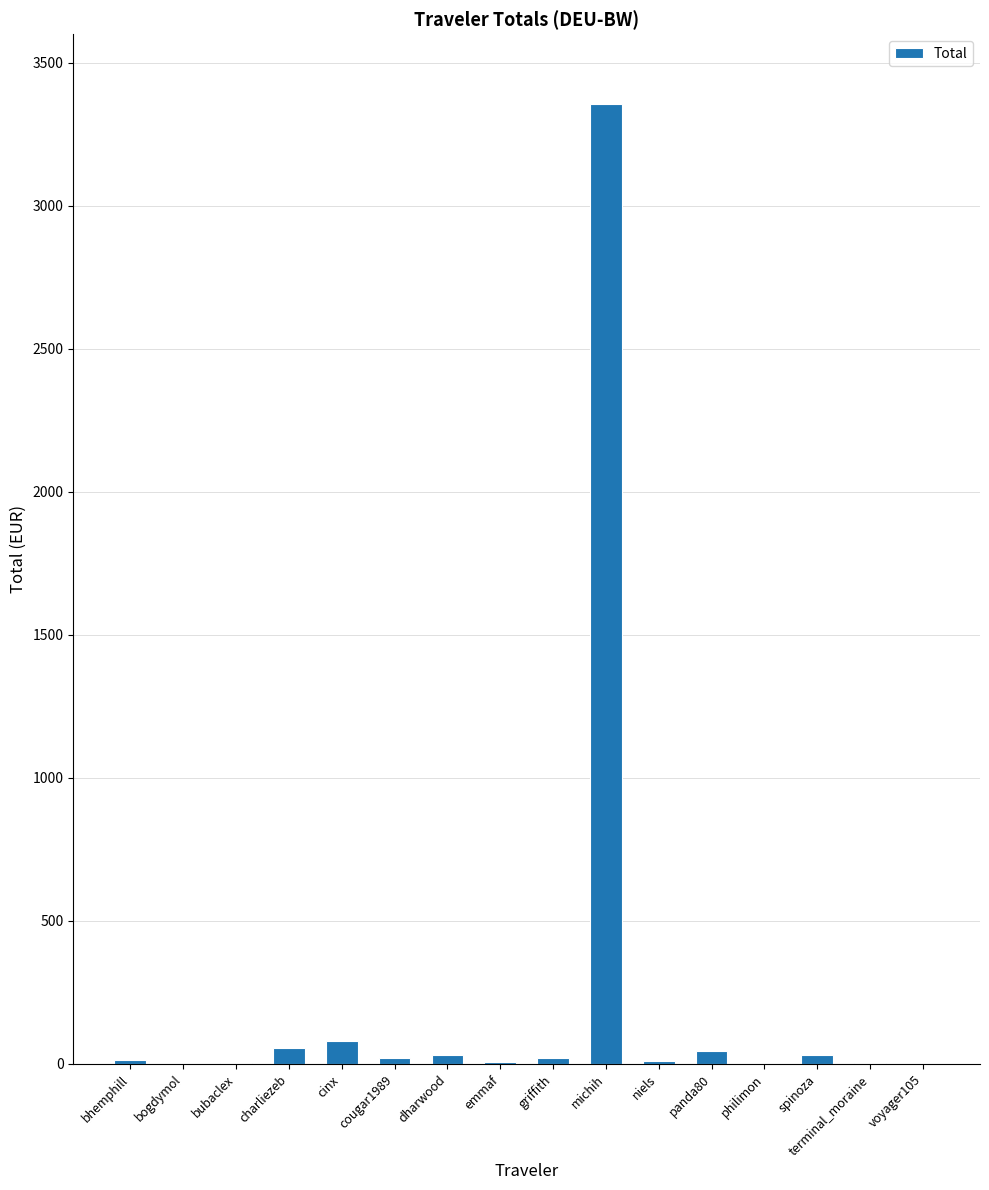

True or false: the data shows 5.4 at emmaf.

True